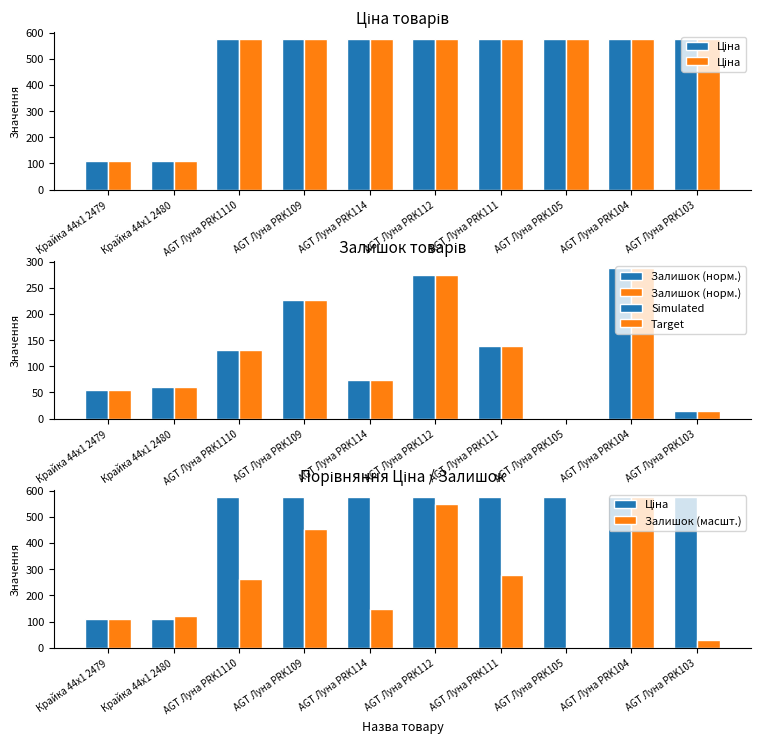

Is it true that Ціна equals 286.2 at AGT Луна PRK105?

False